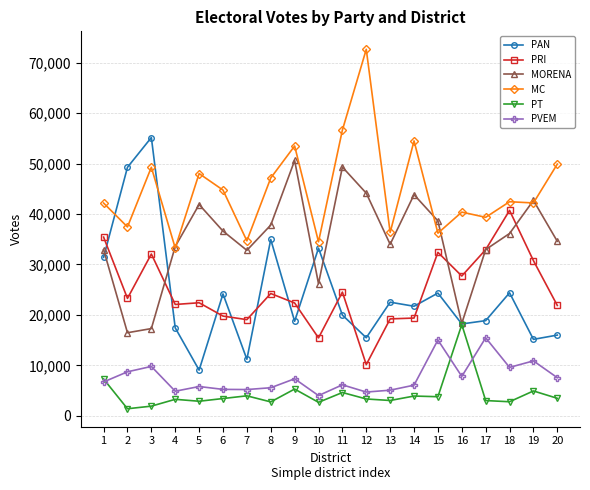

At which category is the sum across all series the highest?

3